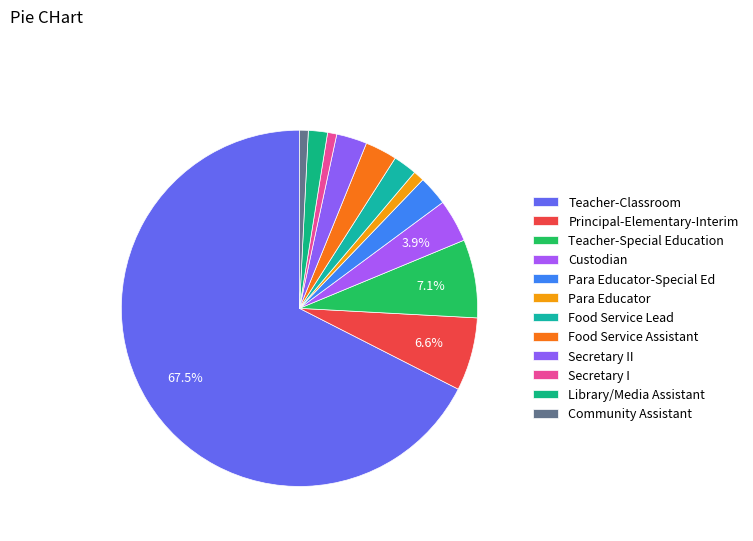

Does Teacher-Classroom account for over 50% of the chart?

Yes